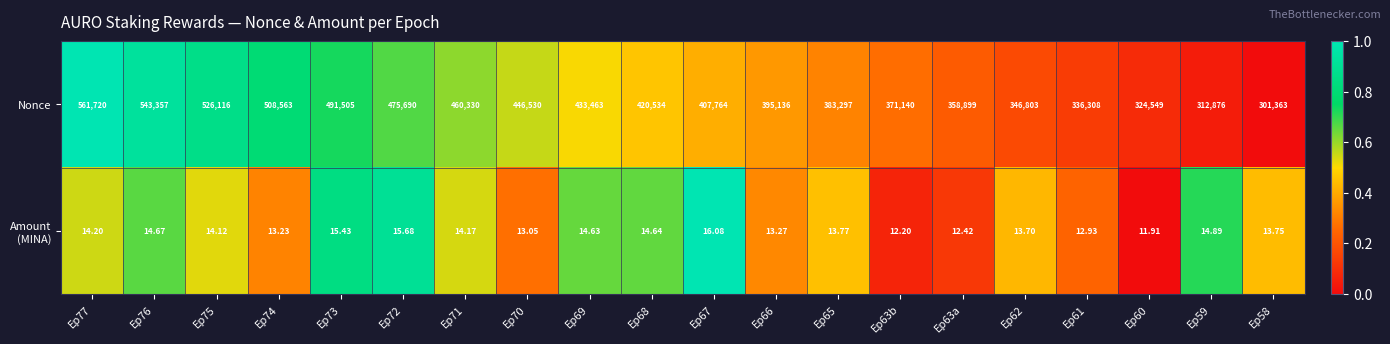

Which series has the largest total across all categories?

Nonce